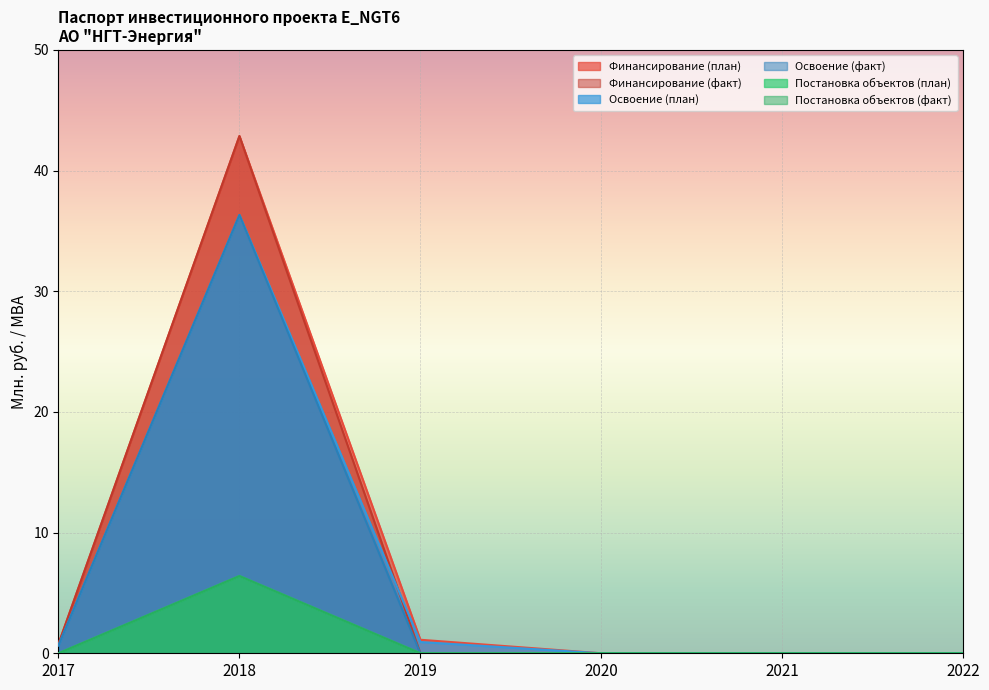

Reading left to right, transcribe all the data shown in this chart.

Финансирование (план): 0.8	42.9	1.1	0.0	0.0	0.0
Финансирование (факт): 0.8	42.9	0.0	0.0	0.0	0.0
Освоение (план): 0.7	36.3	0.9	0.0	0.0	0.0
Освоение (факт): 0.7	36.3	0.0	0.0	0.0	0.0
Постановка объектов (план): 0.0	6.4	0.0	0.0	0.0	0.0
Постановка объектов (факт): 0.0	6.4	0.0	0.0	0.0	0.0